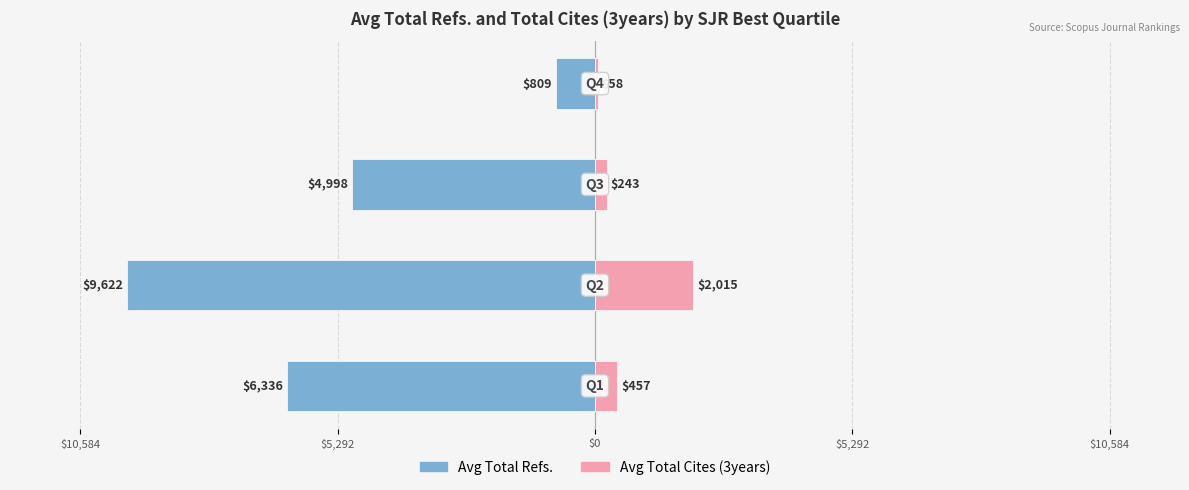

How many bars are there in each group?

2